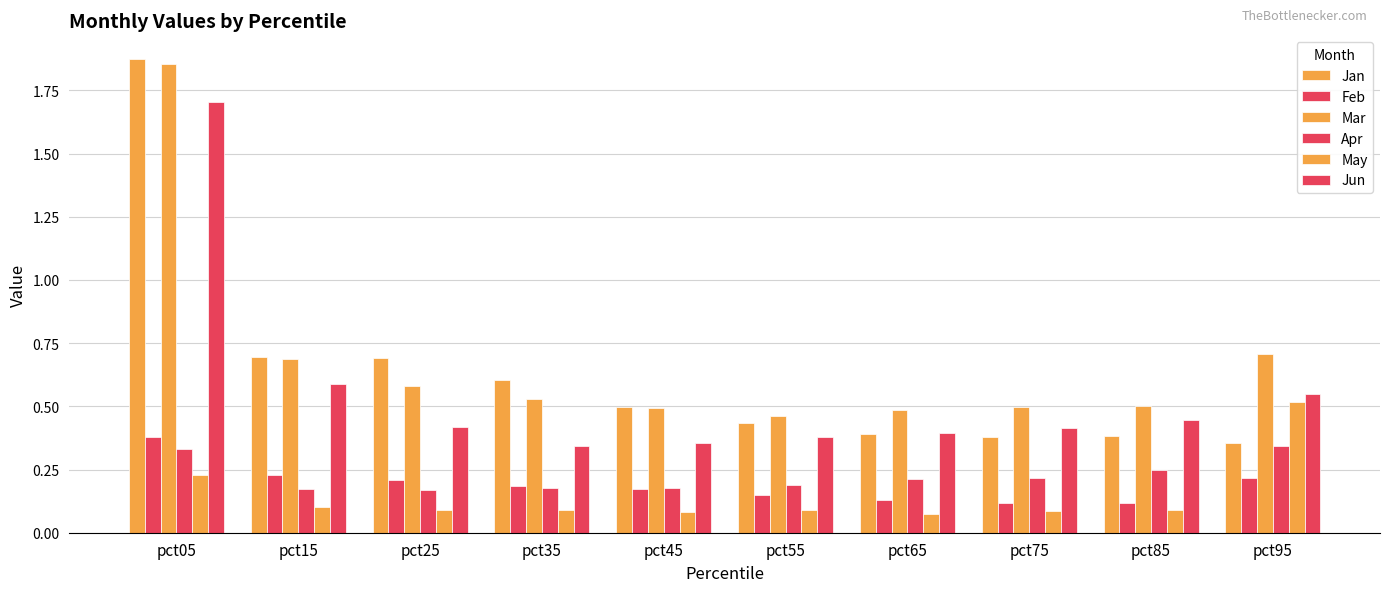

Reading right to left, transcribe all the data shown in this chart.

Jan: 0.4	0.4	0.4	0.4	0.4	0.5	0.6	0.7	0.7	1.9
Feb: 0.2	0.1	0.1	0.1	0.1	0.2	0.2	0.2	0.2	0.4
Mar: 0.7	0.5	0.5	0.5	0.5	0.5	0.5	0.6	0.7	1.9
Apr: 0.3	0.2	0.2	0.2	0.2	0.2	0.2	0.2	0.2	0.3
May: 0.5	0.1	0.1	0.1	0.1	0.1	0.1	0.1	0.1	0.2
Jun: 0.5	0.4	0.4	0.4	0.4	0.4	0.3	0.4	0.6	1.7